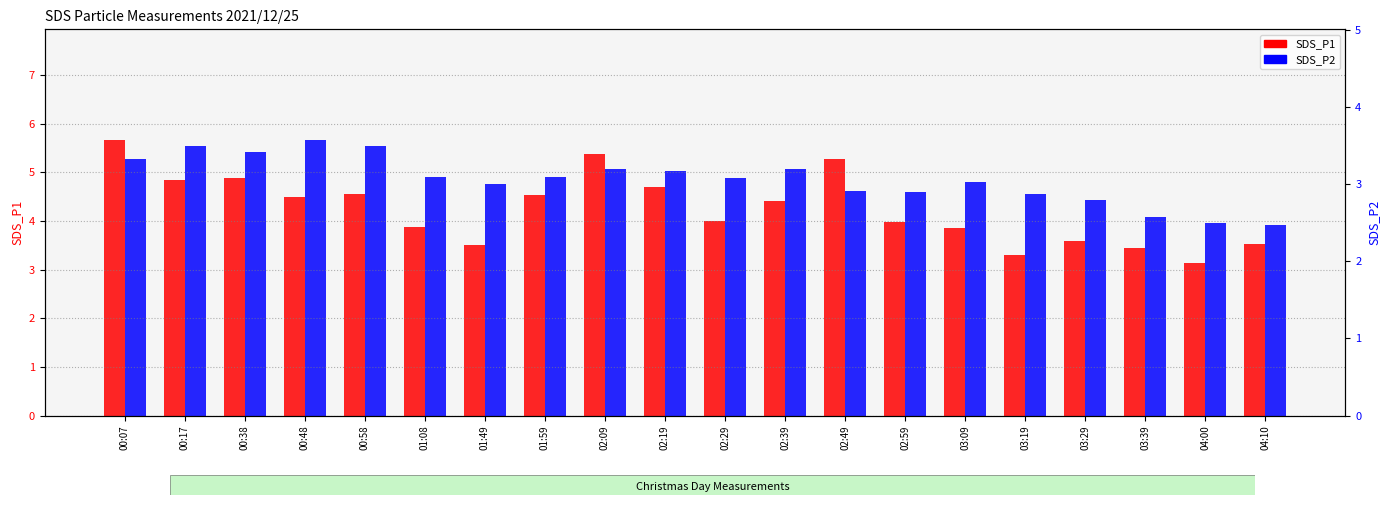

Reading left to right, what are all the values shown in this chart?

SDS_P1: 00:07=5.7	00:17=4.8	00:38=4.9	00:48=4.5	00:58=4.5	01:08=3.9	01:49=3.5	01:59=4.5	02:09=5.4	02:19=4.7	02:29=4.0	02:39=4.4	02:49=5.3	02:59=4.0	03:09=3.9	03:19=3.3	03:29=3.6	03:39=3.5	04:00=3.1	04:10=3.5
SDS_P2: 00:07=5.3	00:17=5.5	00:38=5.4	00:48=5.7	00:58=5.5	01:08=4.9	01:49=4.8	01:59=4.9	02:09=5.1	02:19=5.0	02:29=4.9	02:39=5.1	02:49=4.6	02:59=4.6	03:09=4.8	03:19=4.5	03:29=4.4	03:39=4.1	04:00=4.0	04:10=3.9